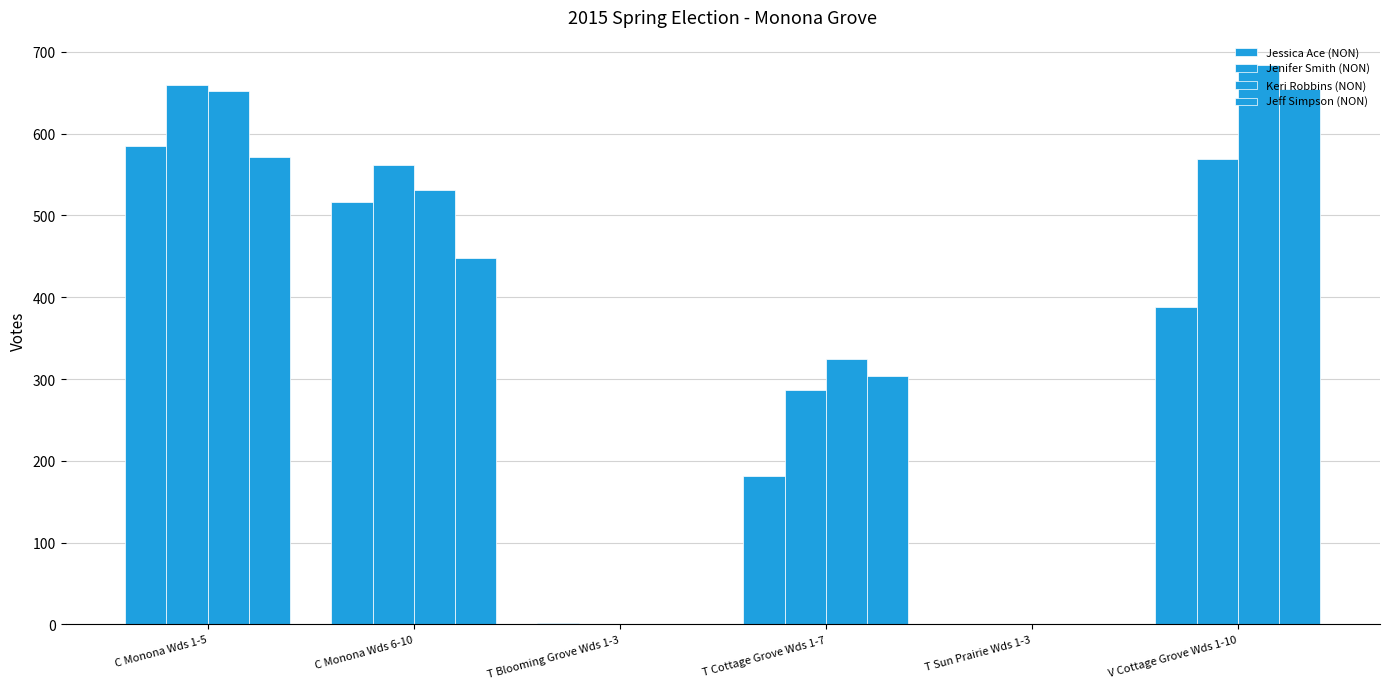

How many groups of bars are there?

6